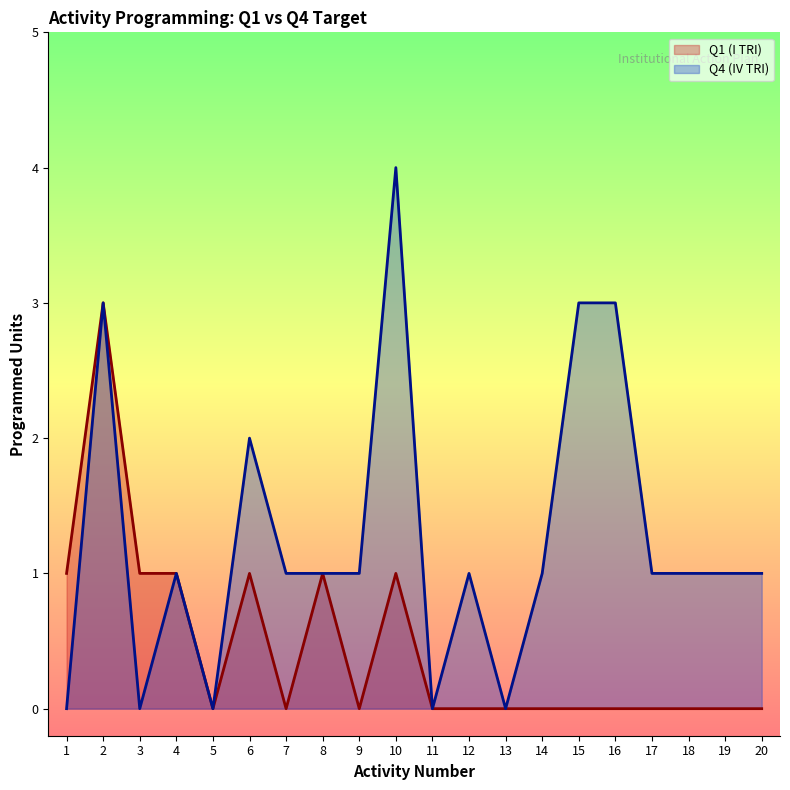

Where is the first local maximum for Q1 (I TRI)?

2